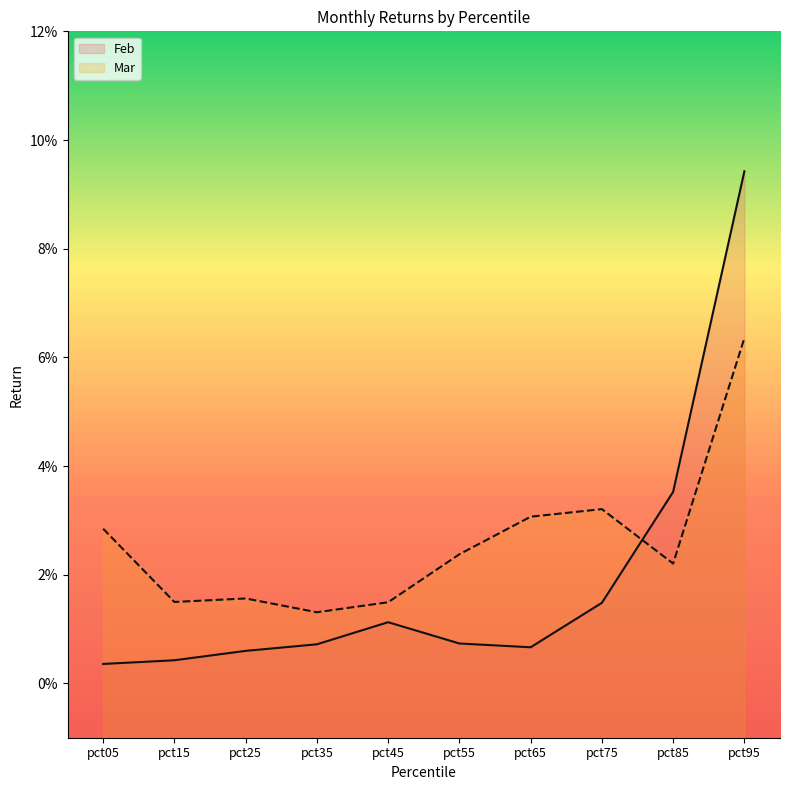

Where is the first local minimum for Feb_line?

pct65